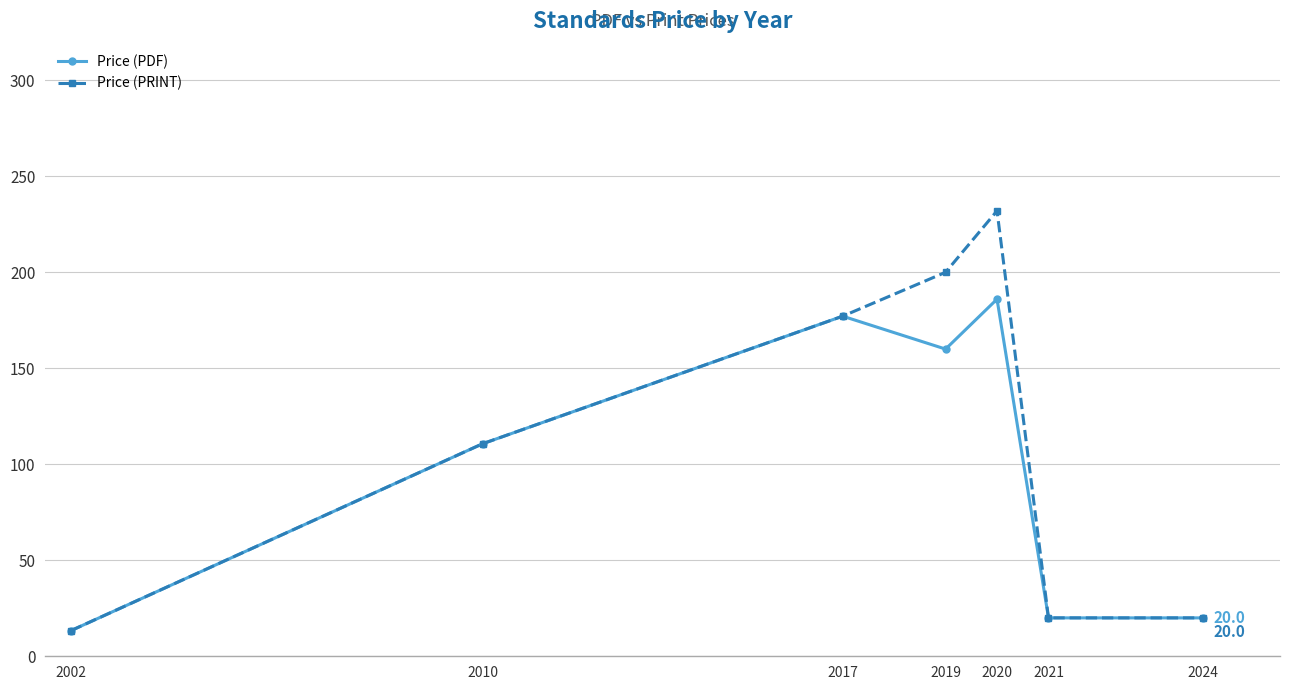

Where is the first local maximum for Price (PRINT)?

2020